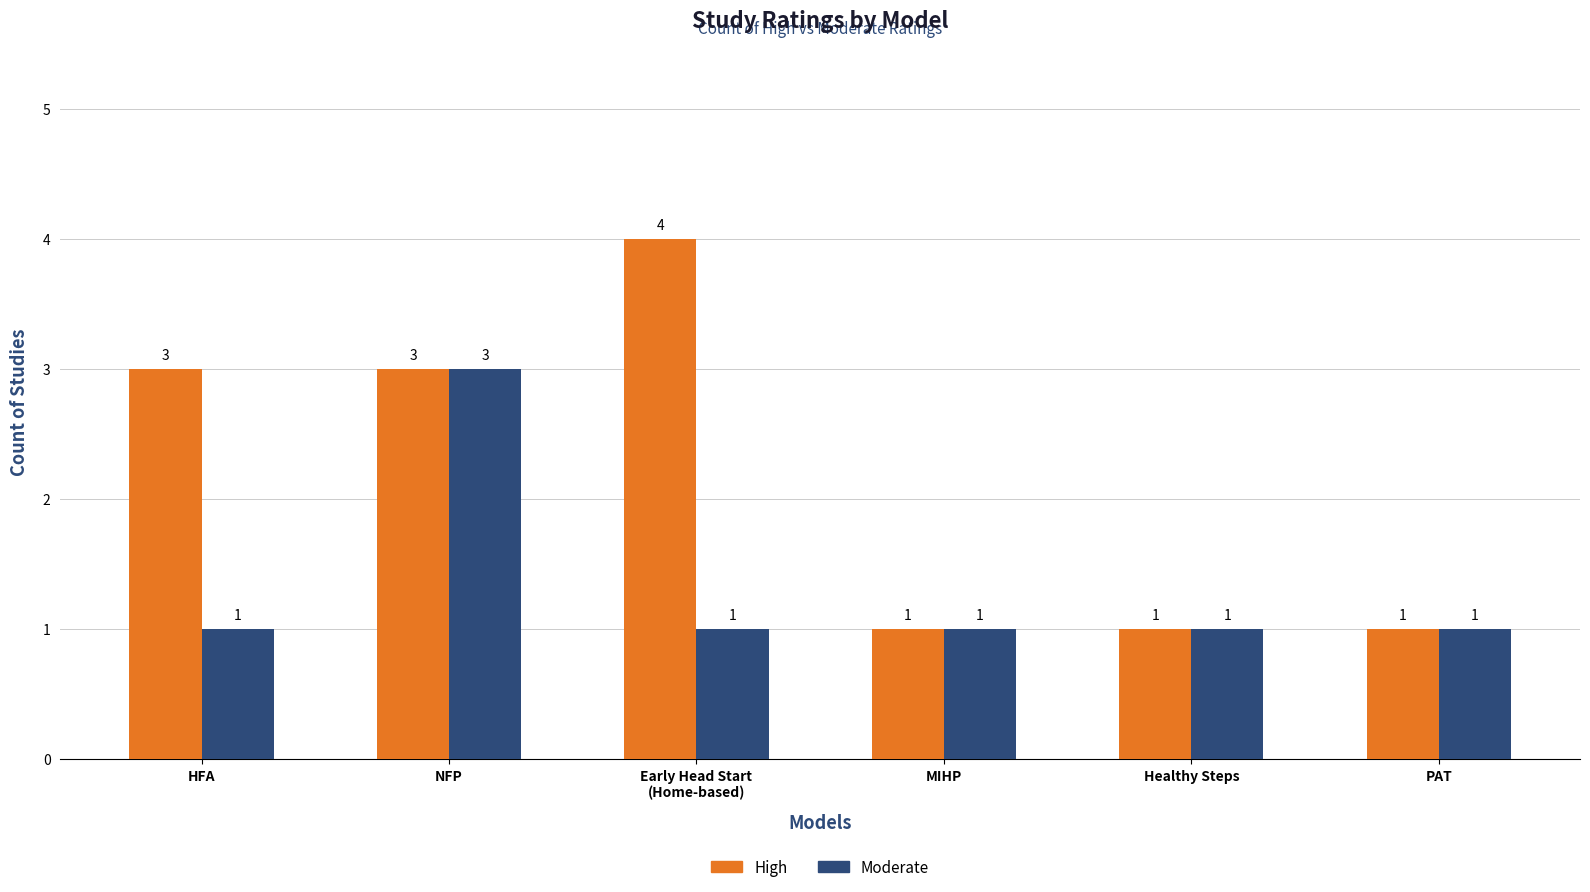

The Moderate series shows 3 at NFP. True or false?

True